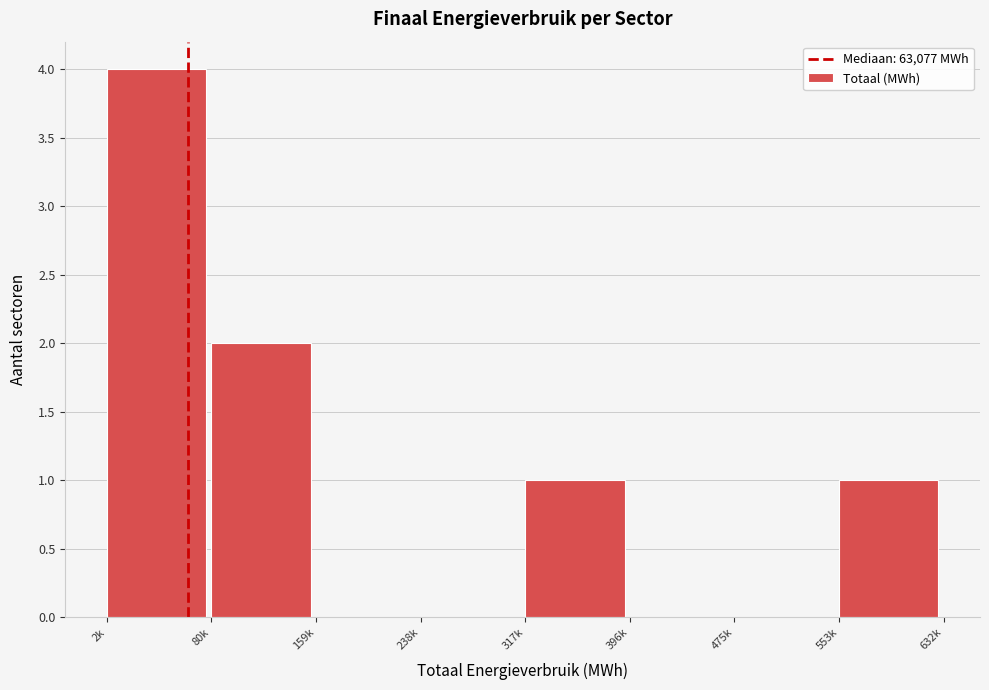

Reading right to left, what are all the values shown in this chart?

553k=1	475k=0	396k=0	317k=1	238k=0	159k=0	80k=2	2k=4